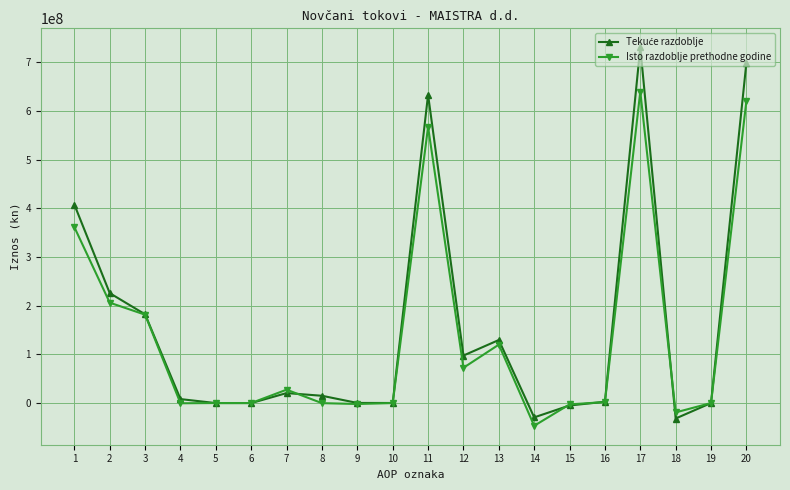

What is the spread (max minus min) of values at 4?

8613530